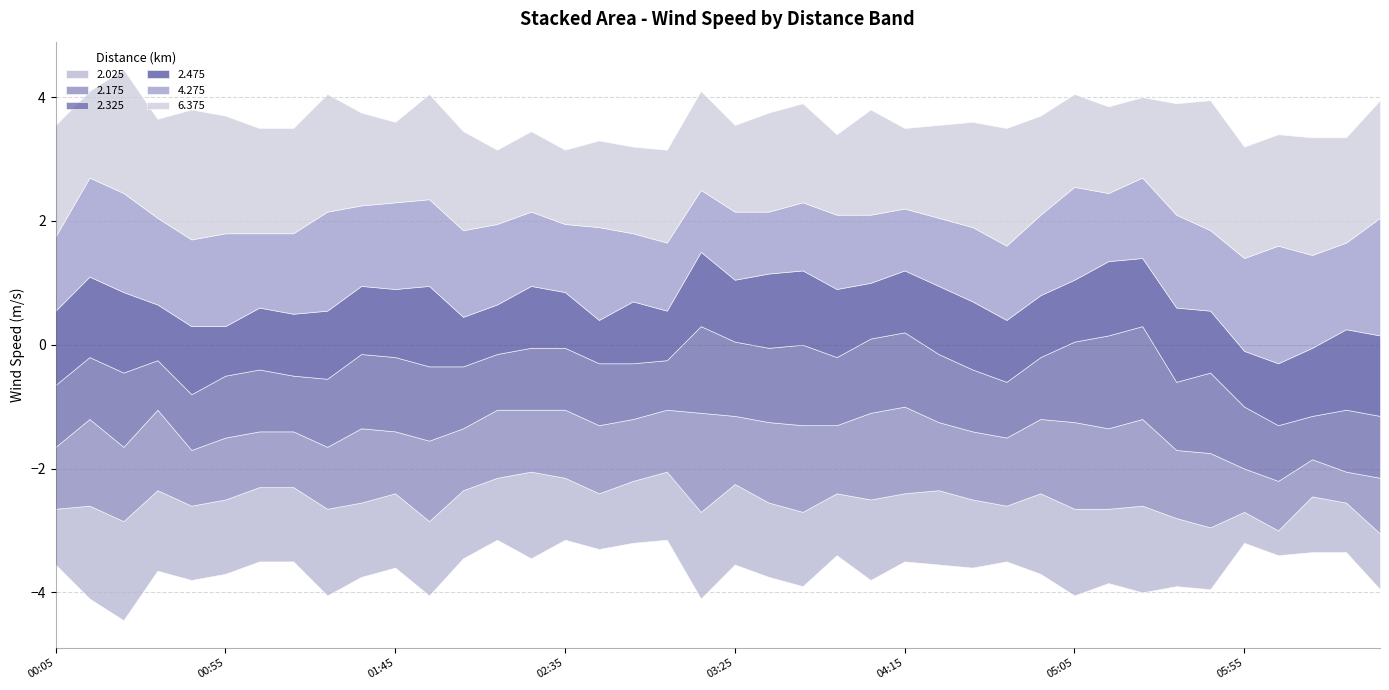

How many times do 2.175 and 2.025 cross each other?

12